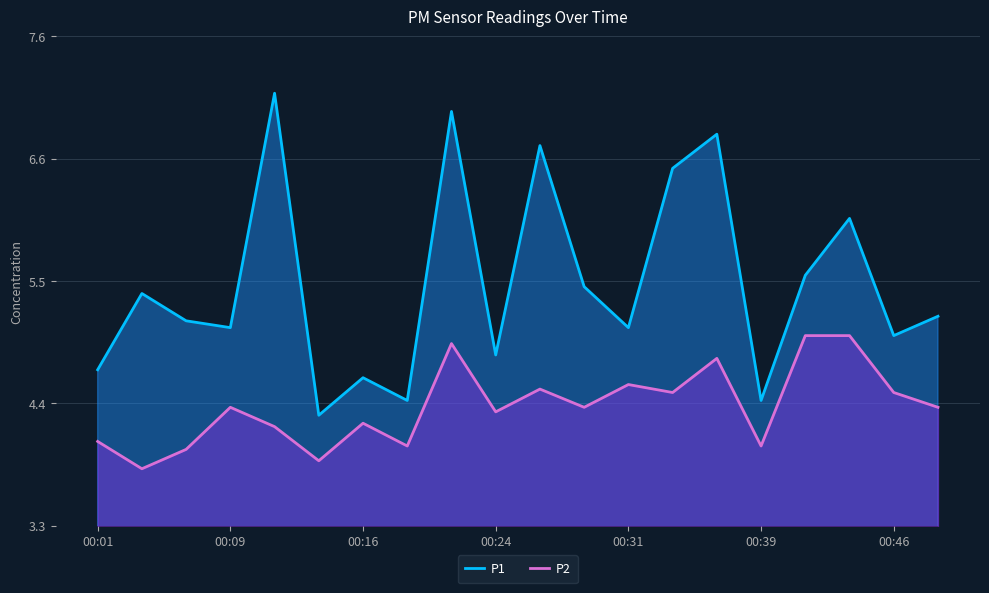

Rank the series at 00:46 from lowest to highest value.

P2, P1